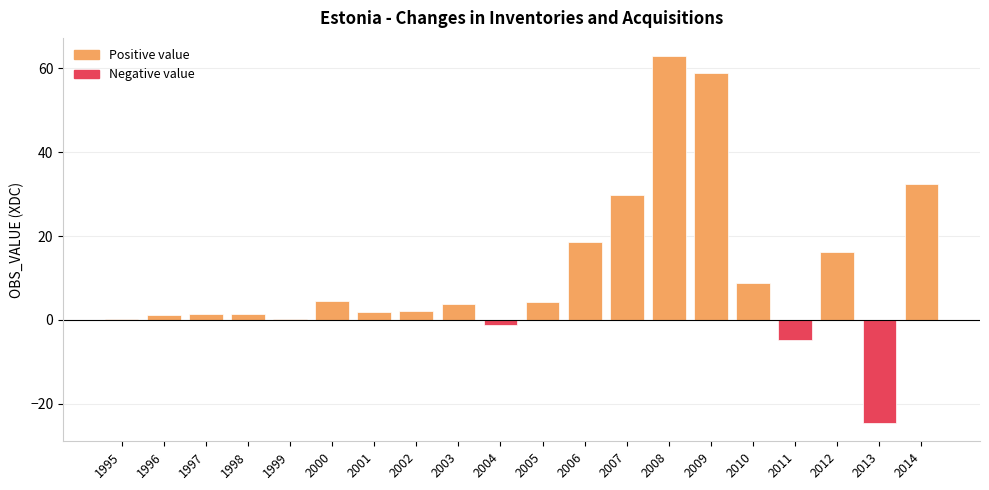

How many bars are there in total?

20